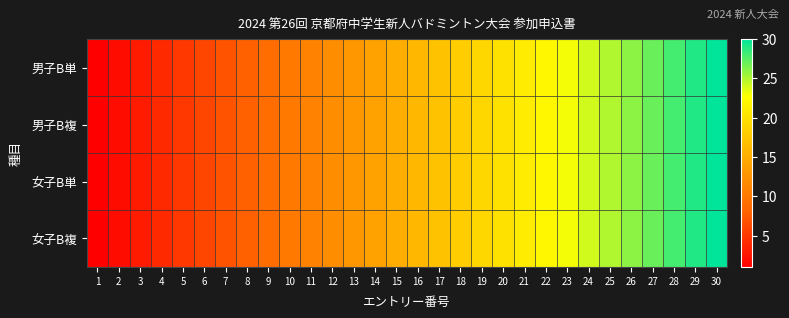

Which series has the largest range (max minus min)?

男子B単